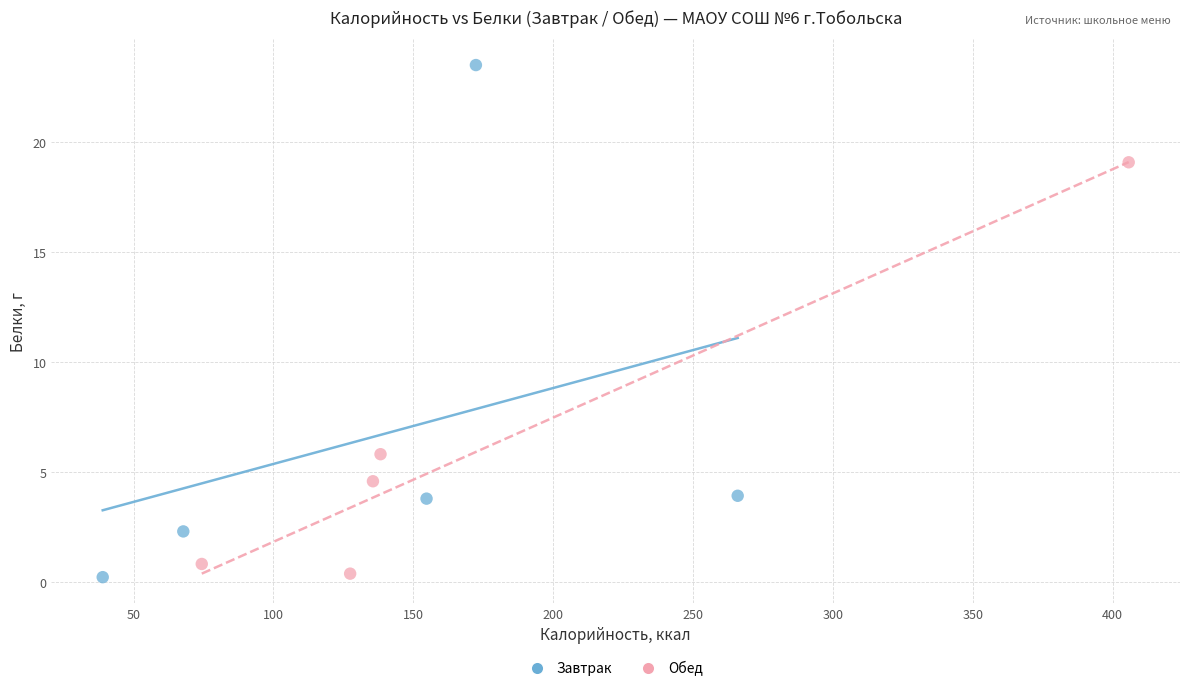

Which series has the widest spread of Y values?

Завтрак